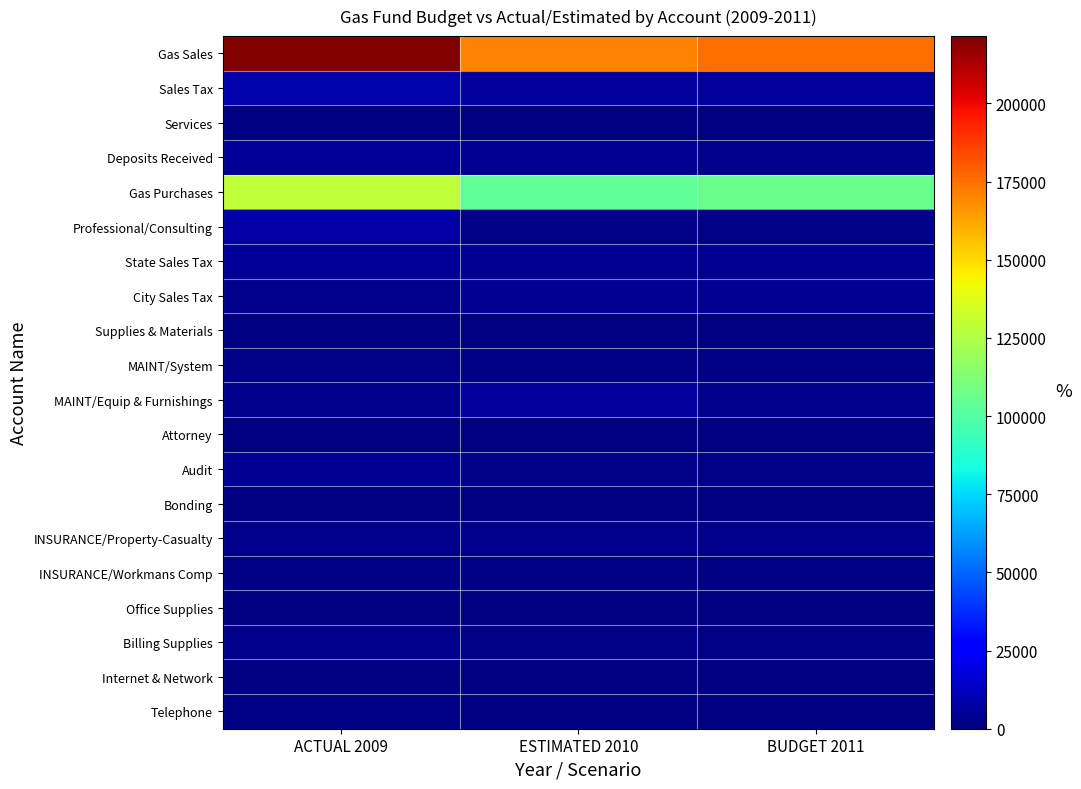

At which category is the sum across all series the highest?

ACTUAL 2009